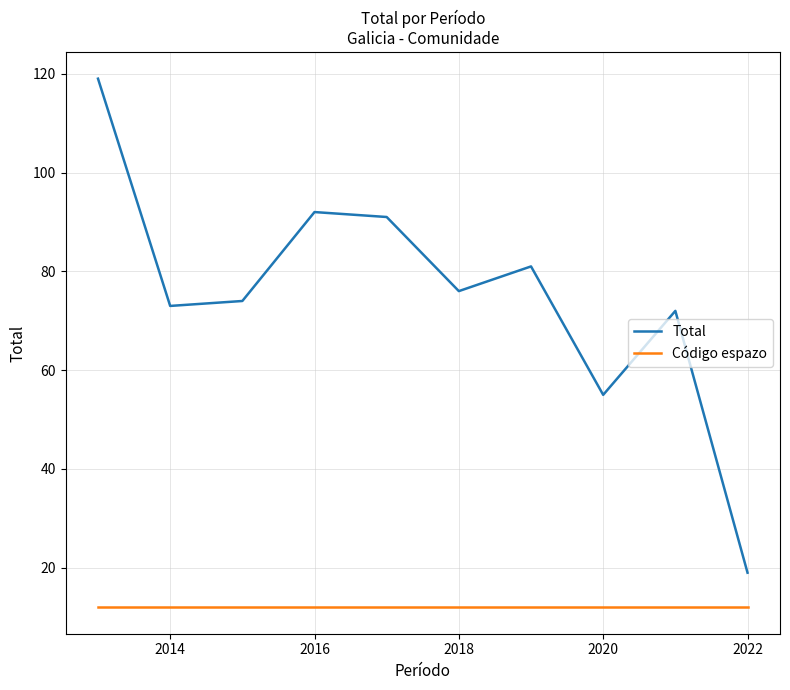

What is the maximum value shown in the chart?

119